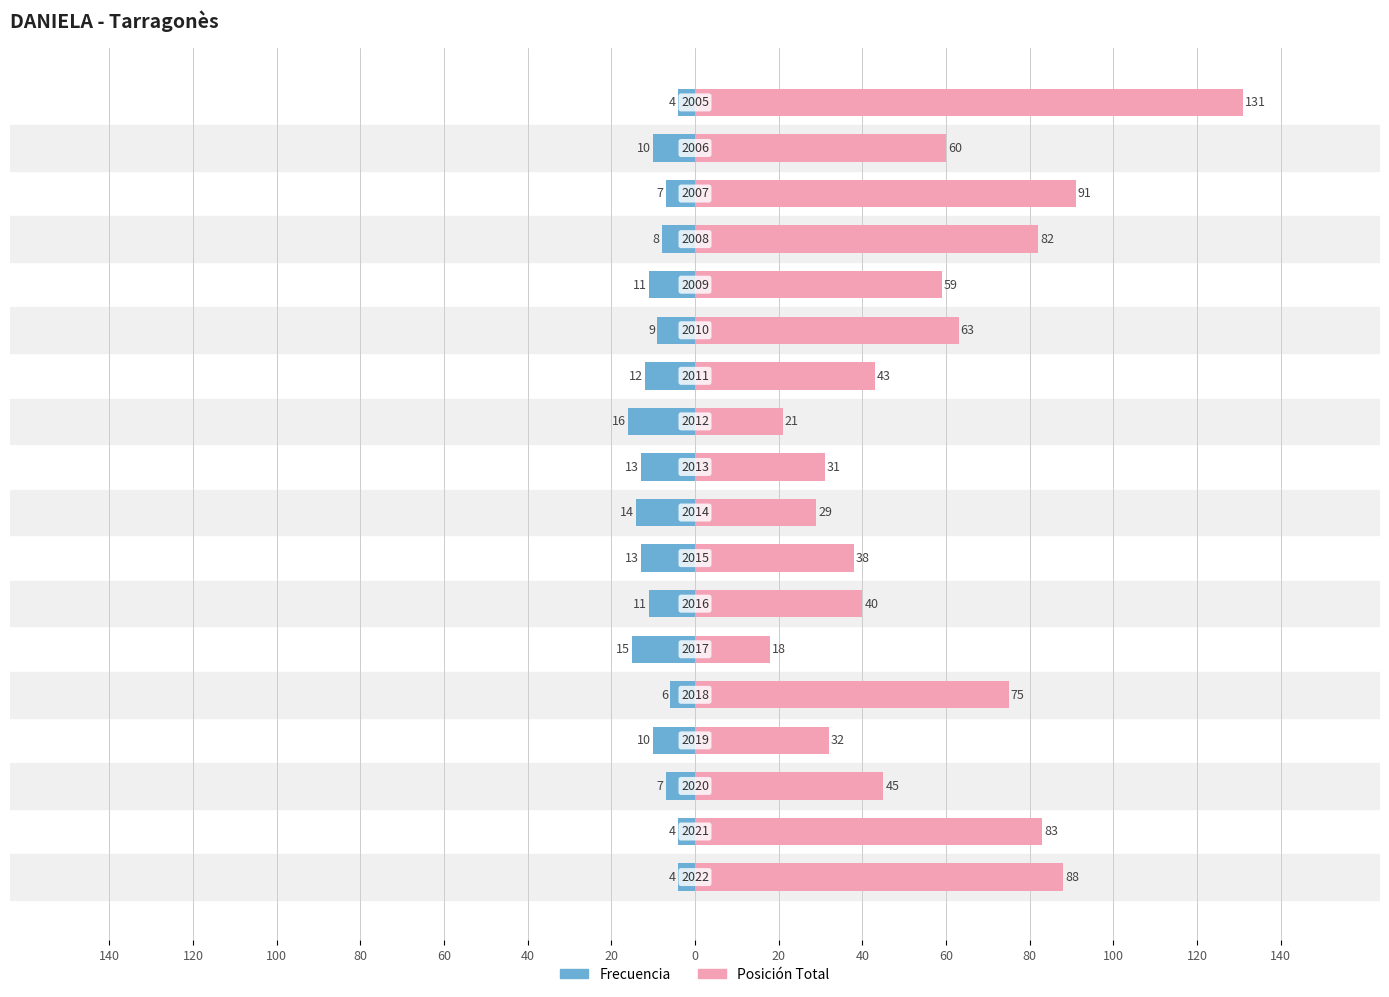

What is the value of the Frecuencia bar at the 7th from the left?

-11